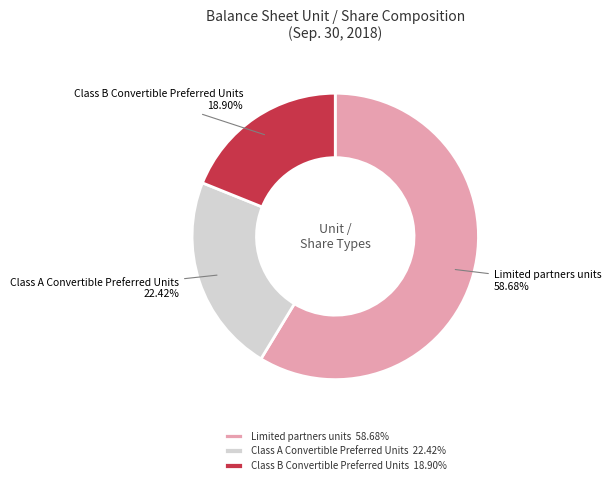

To the nearest percent, what portion does Class A Convertible Preferred Units represent?

22%